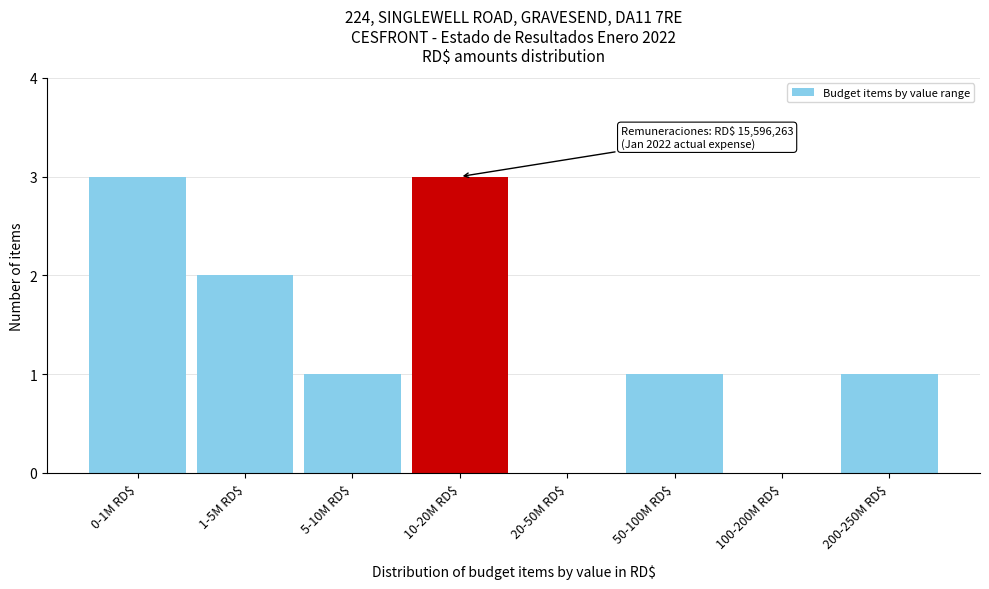

What is the maximum value shown in the chart?

3